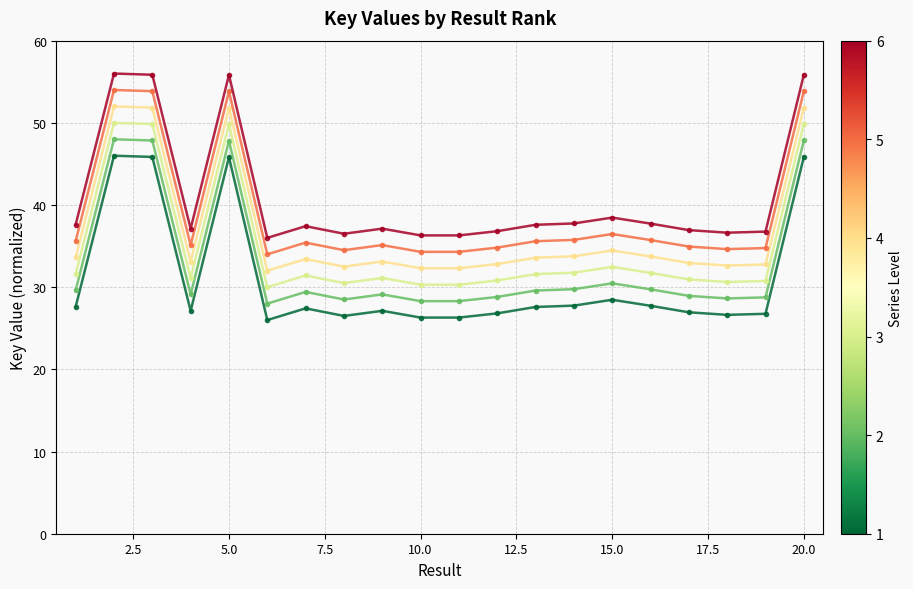

How many lines are shown in the chart?

6